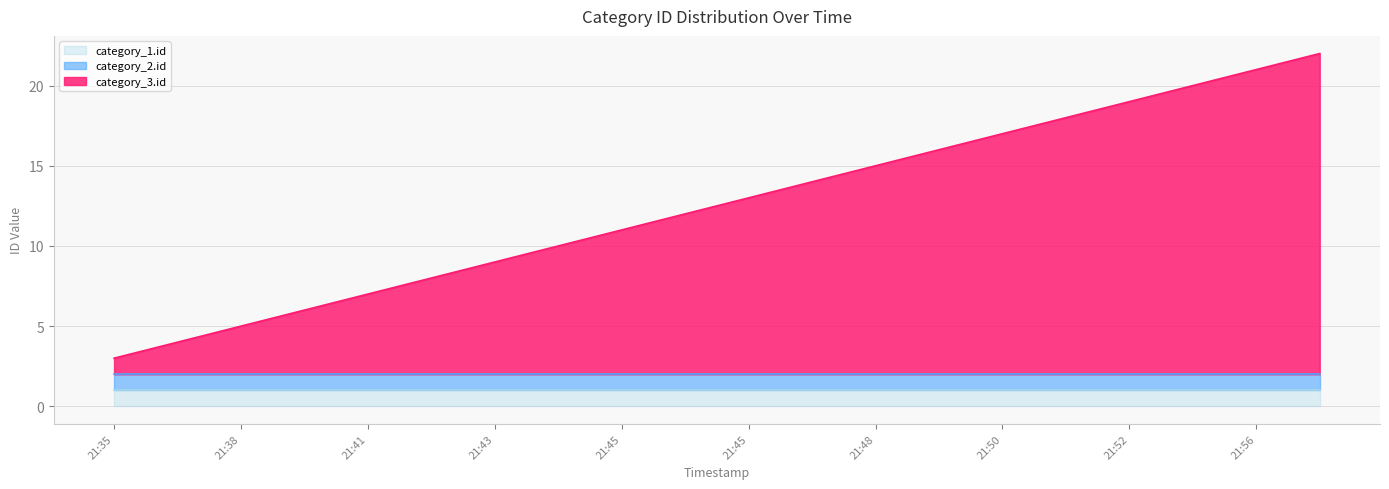

The value of category_2.id at 2018-03-19 21:38:38 is 2. True or false?

False